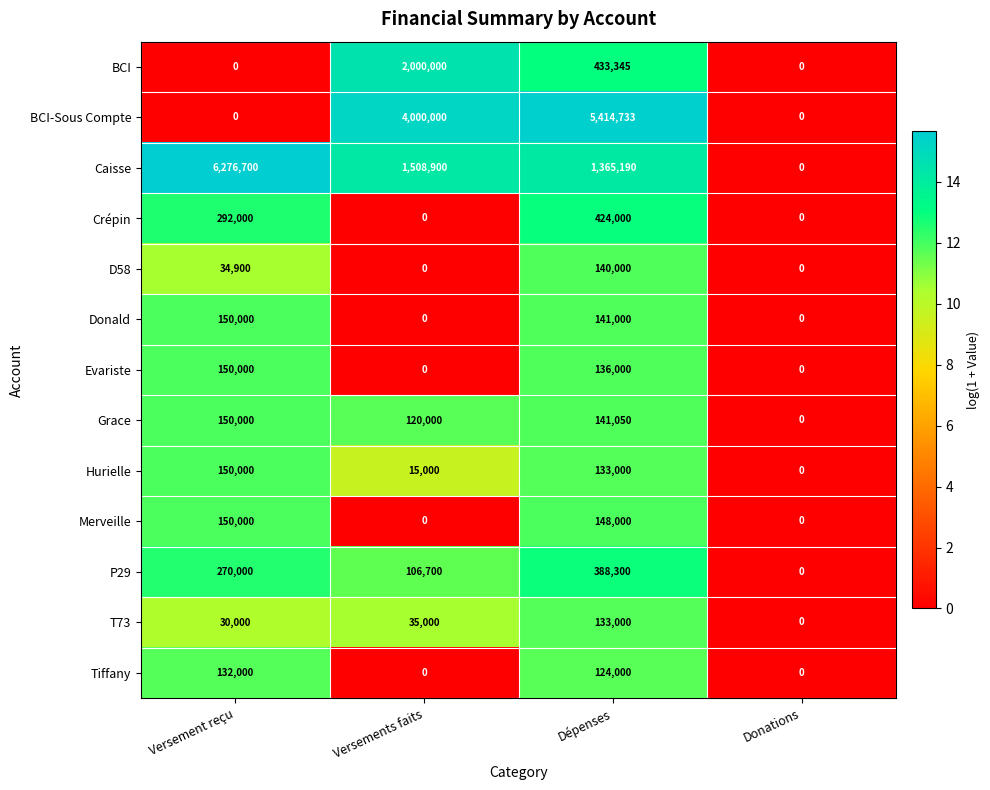

What is the difference between the Grace values at Versements faits and Versement reçu?

30000